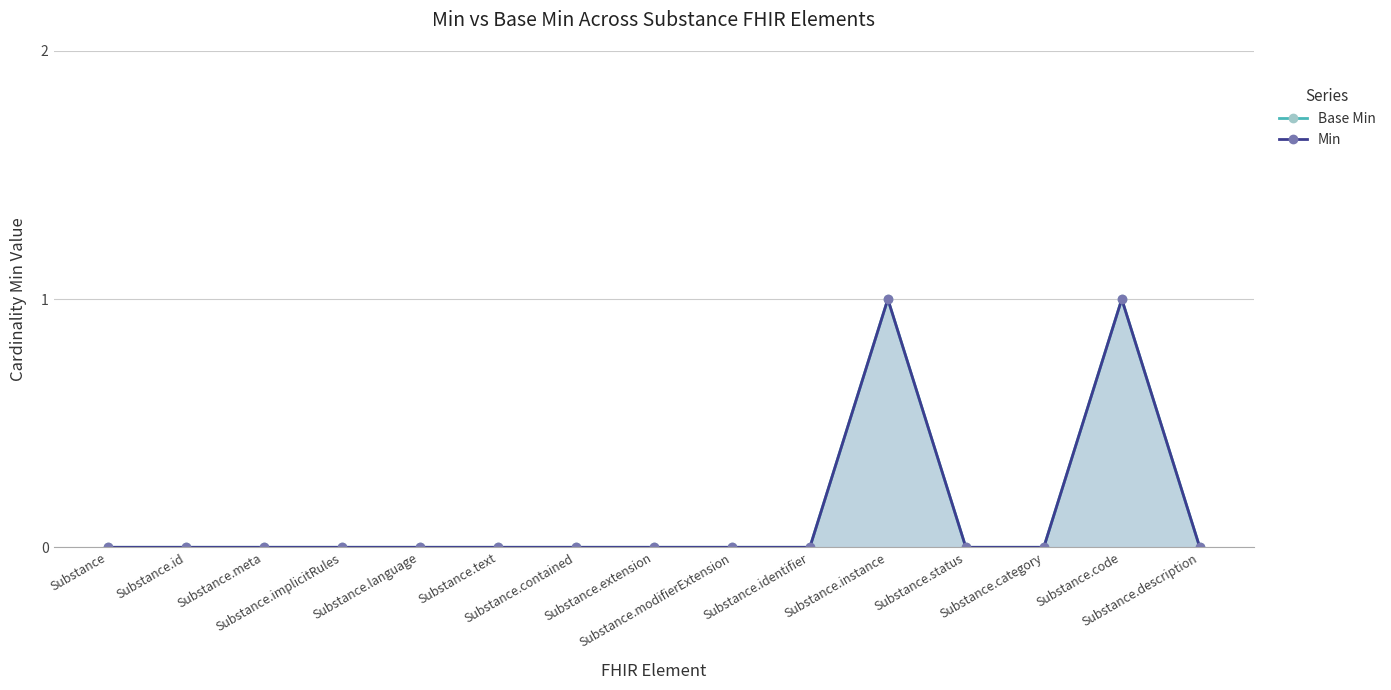

How many interior local peaks does the Min series have?

2